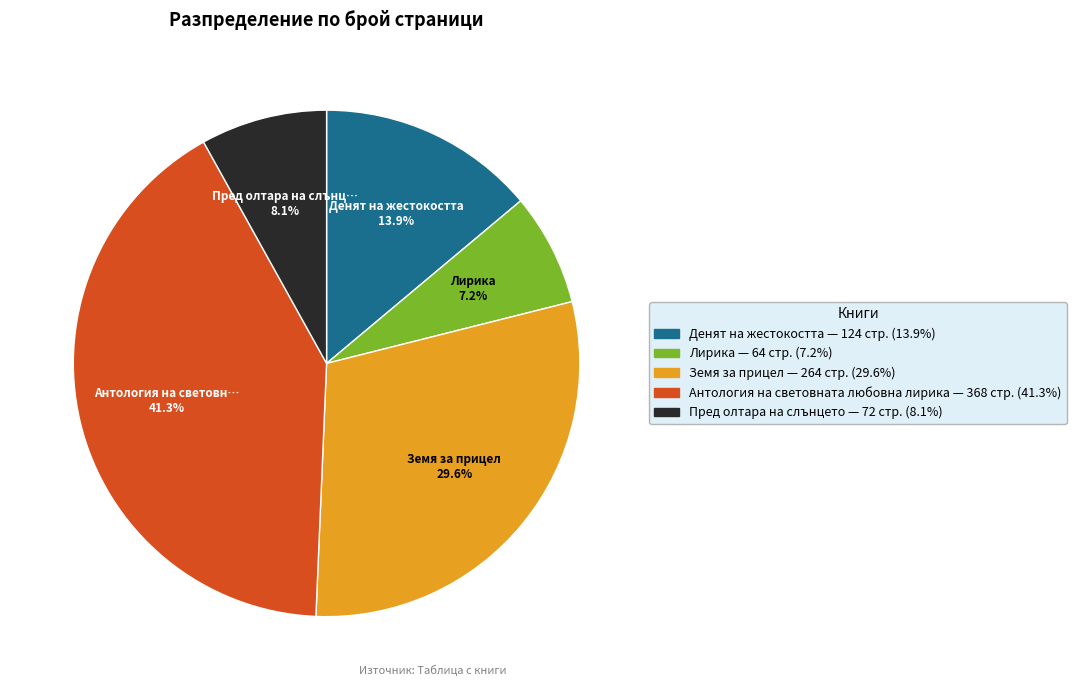

Is there any slice that represents more than half of the pie?

No